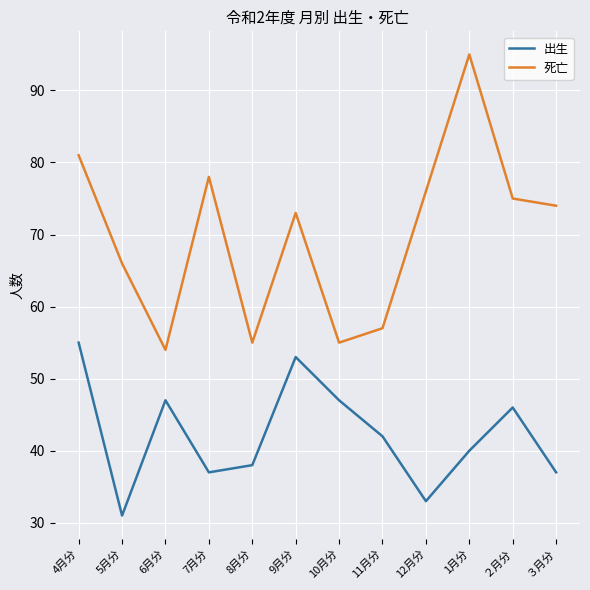

True or false: 出生 and 死亡 cross at least once.

False